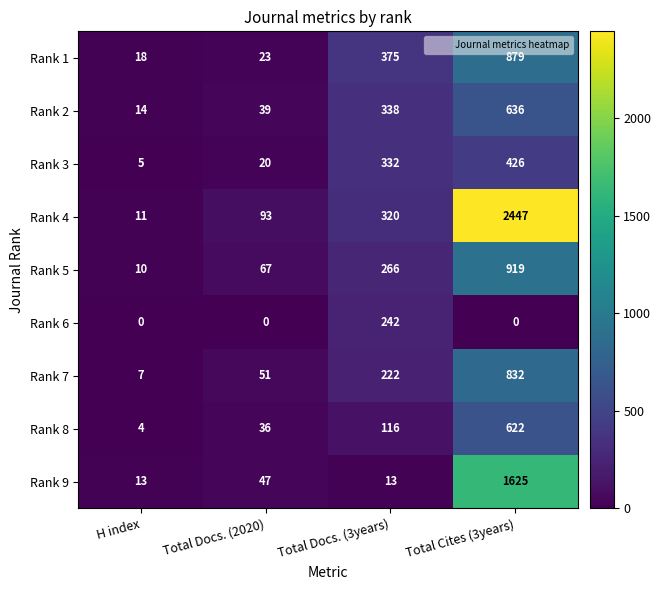

At which category is the sum across all series the highest?

Total Cites (3years)